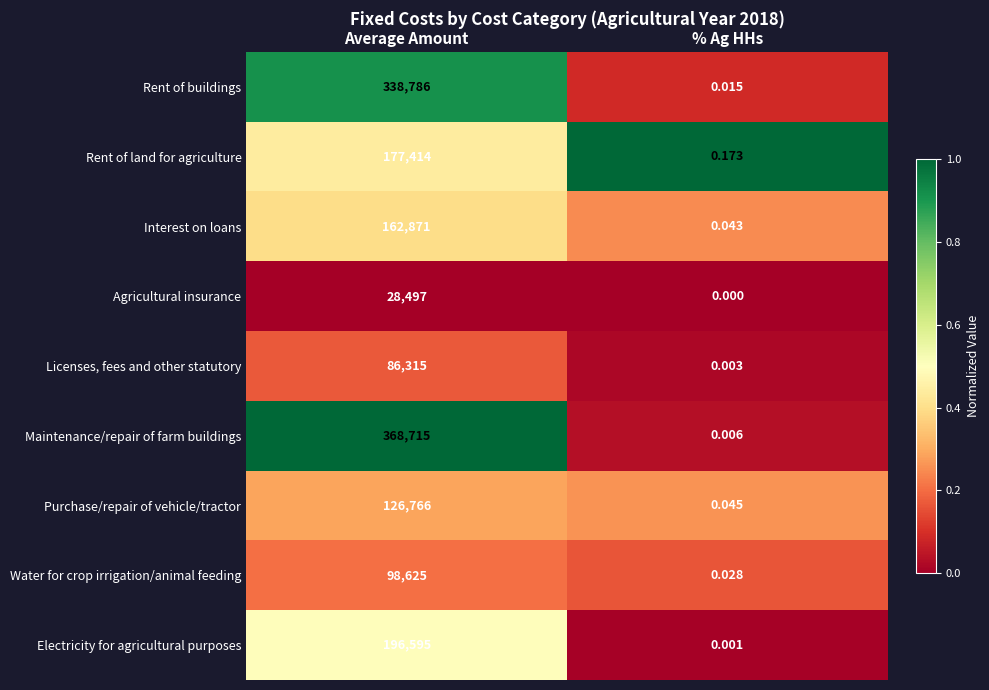

At which label is Rent of land for agriculture closest to 88707?

% Ag HHs